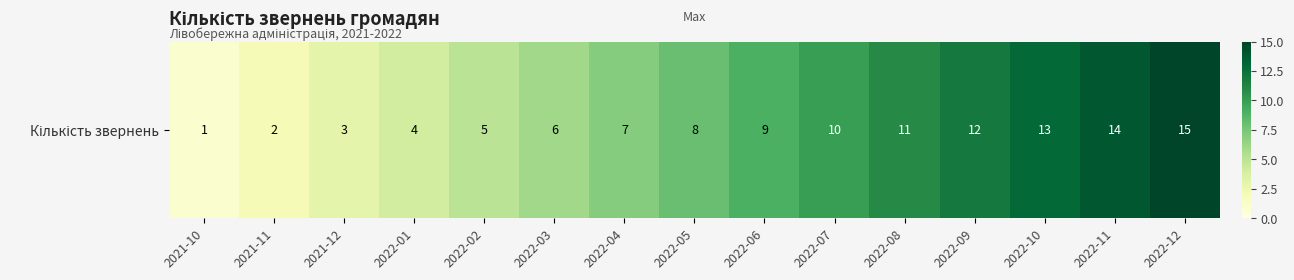

Read the value at 2022-03.

6